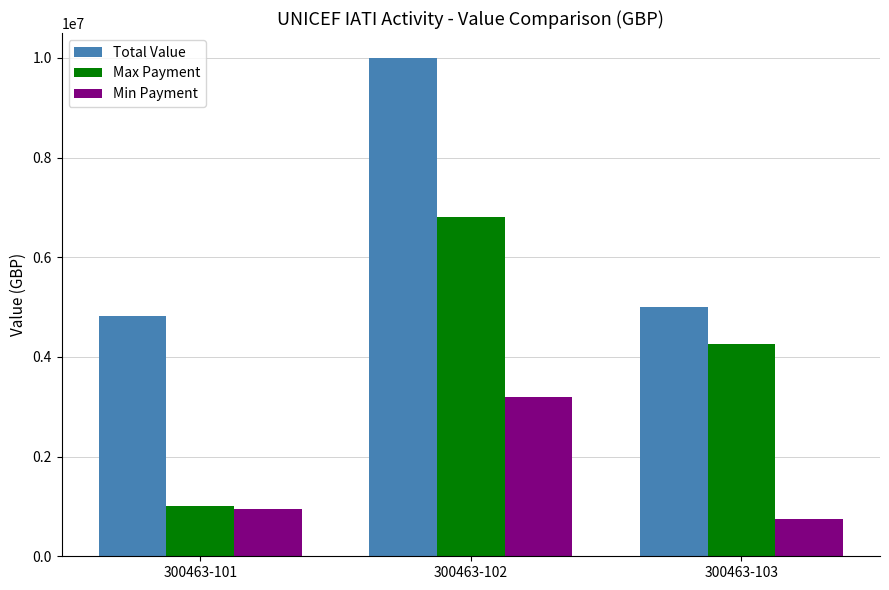

What is the sum of the Max Payment values at 300463-101 and 300463-102?

7811847